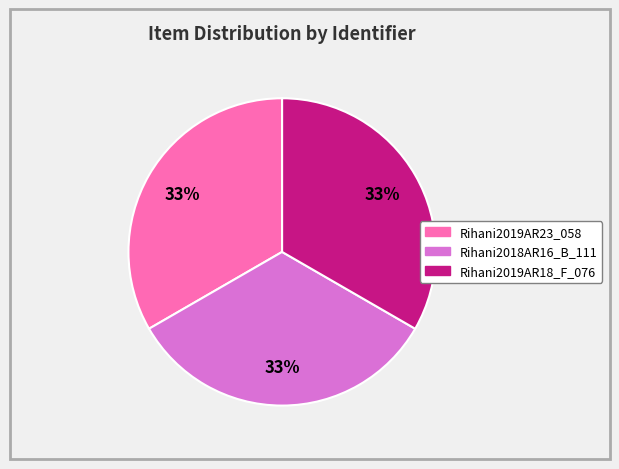

Approximately how many times larger is the value at Rihani2019AR18_F_076 compared to Rihani2018AR16_B_111?

1.0